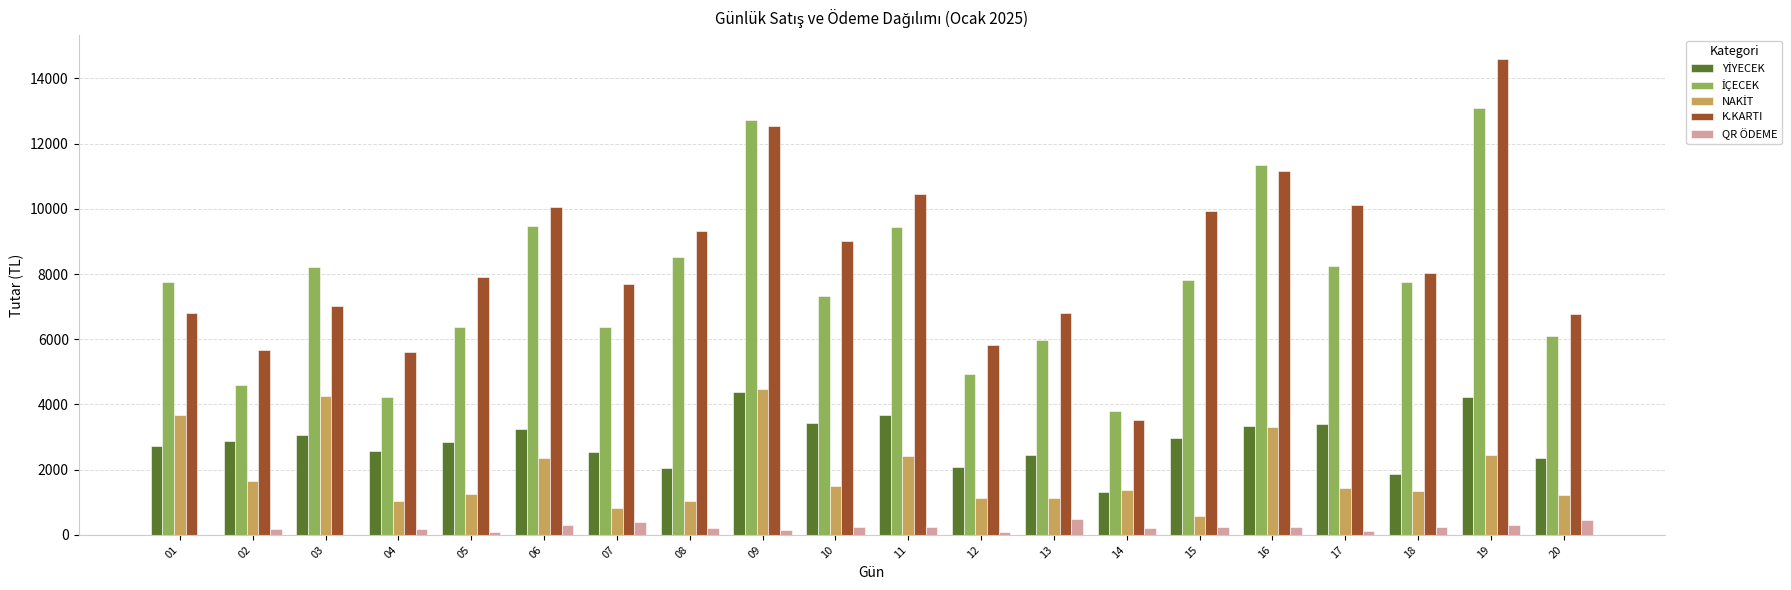

What is the spread (max minus min) of values at 12?

5739.5